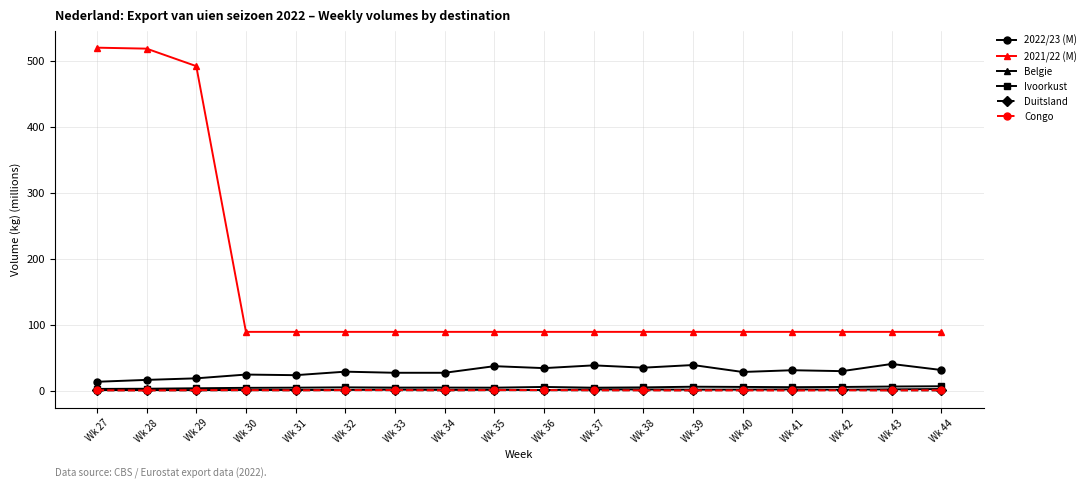

How many Duitsland values are between 0 and 1?

18